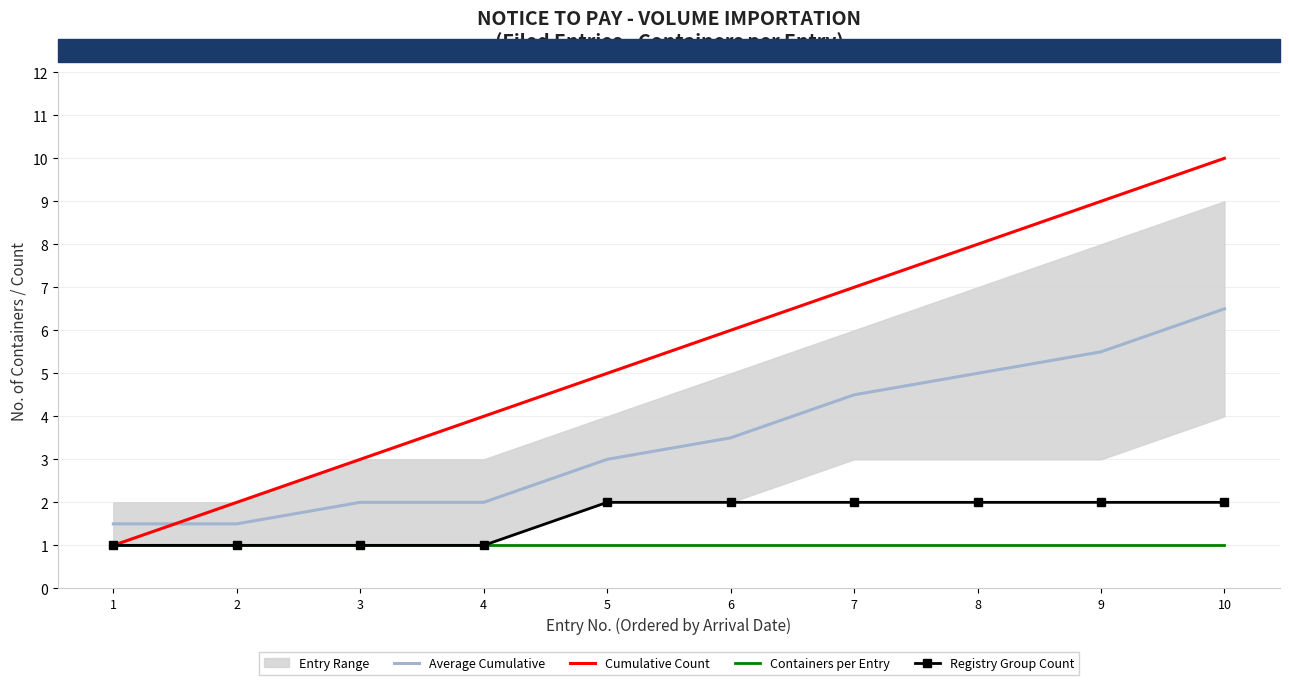

What is the difference between the second highest and minimum values in the Average Cumulative series?

4.0